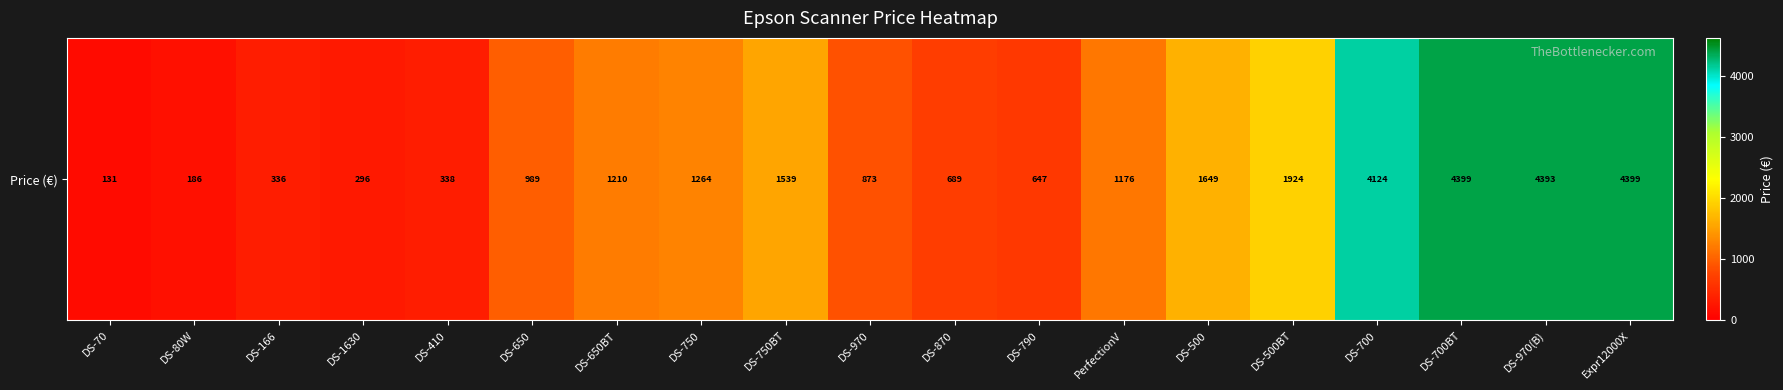

The value at DS-700 is 4123.9. True or false?

True